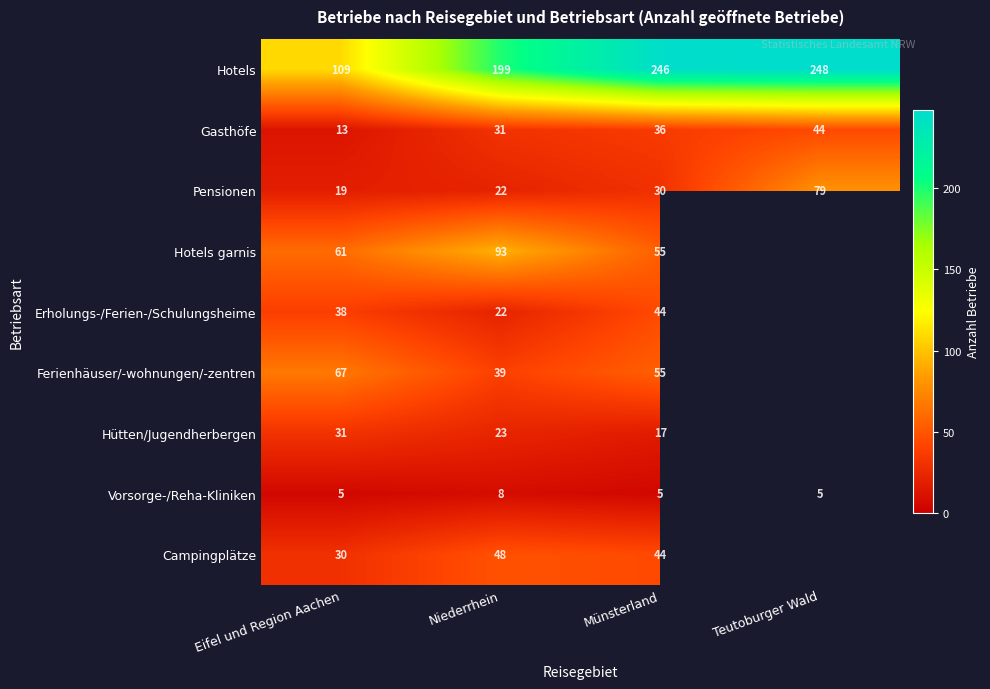

Which label corresponds to the largest value in the chart?

Teutoburger Wald